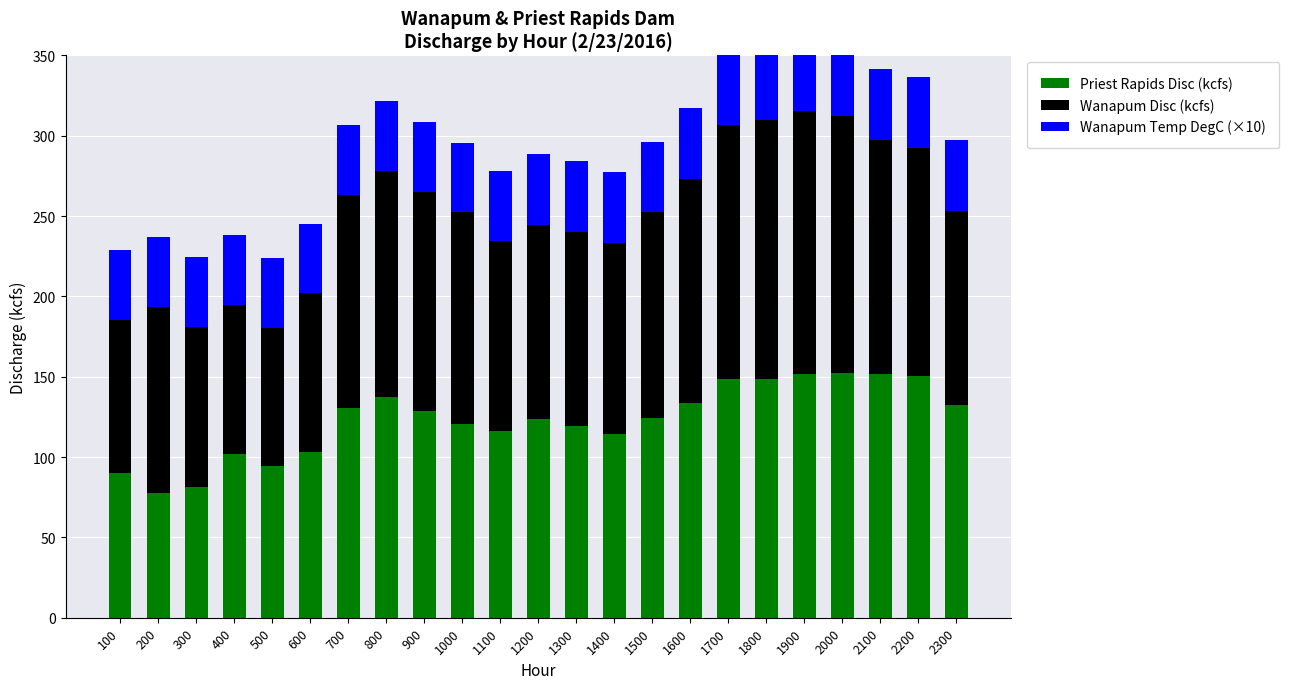

At 500, list the series in order from largest to smallest.

Priest Rapids Disc (kcfs), Wanapum Disc (kcfs), Wanapum Temp DegC (×10)